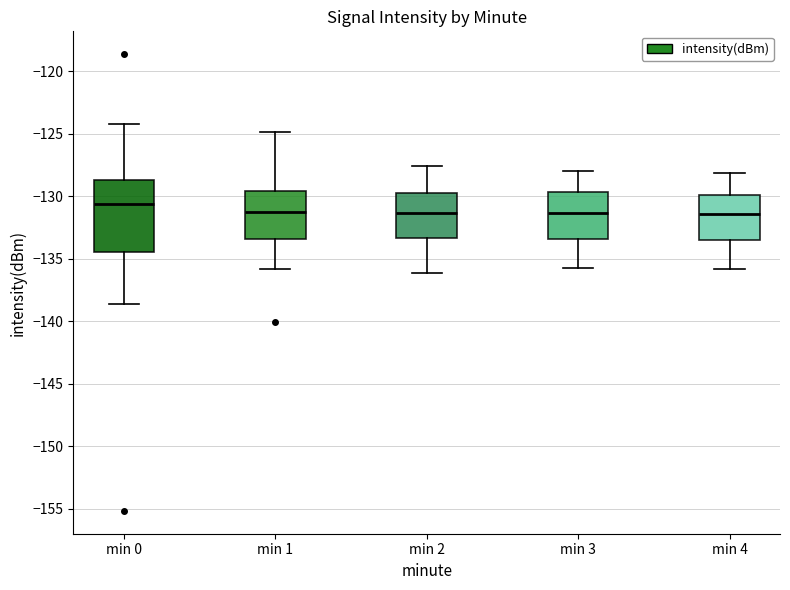

Which box has the highest median line?

min 0